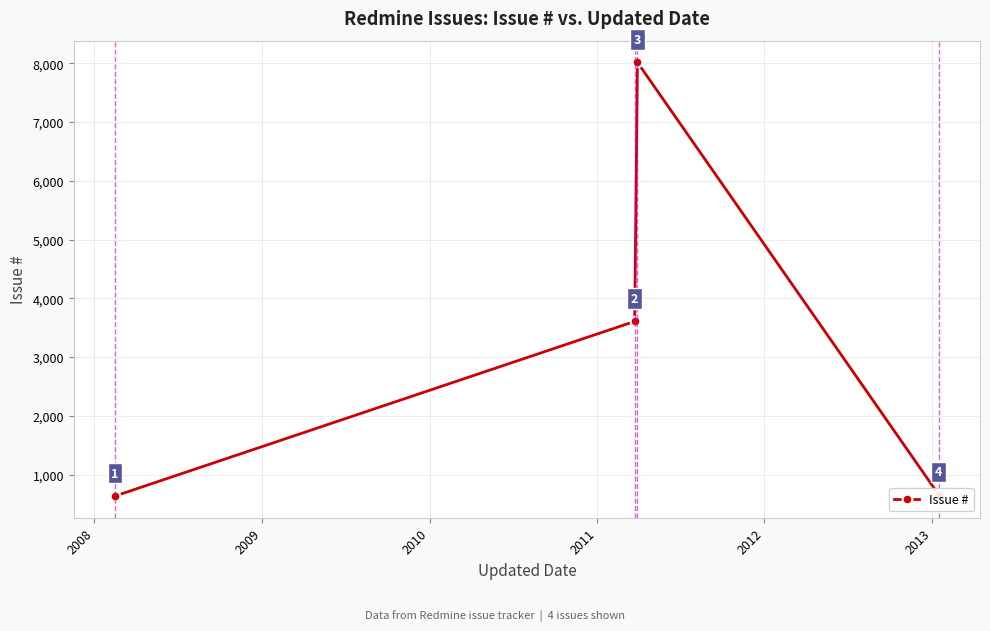

What is the smallest value displayed?

635